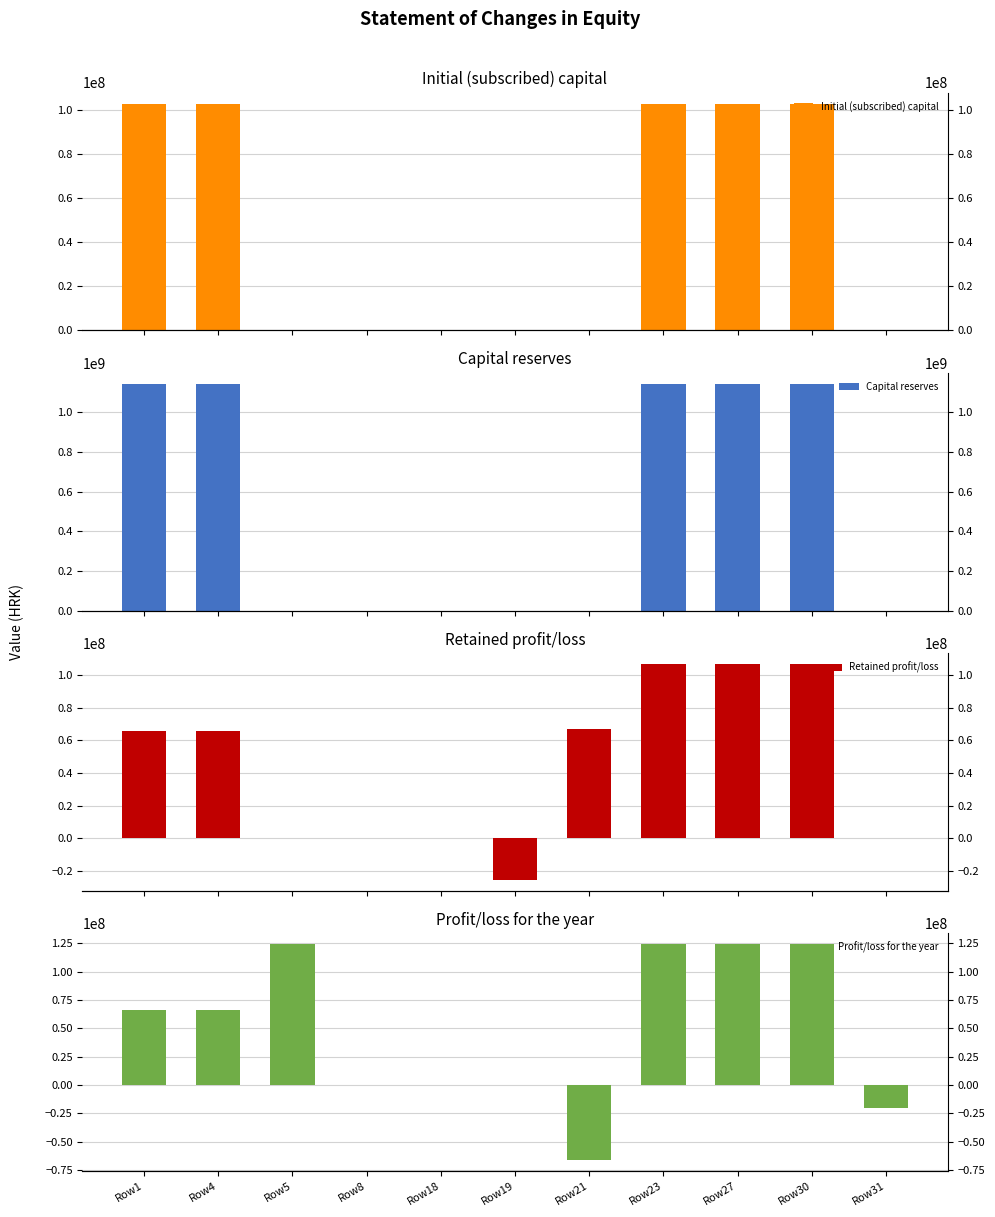

How many values in Profit/loss for the year are below zero?

2